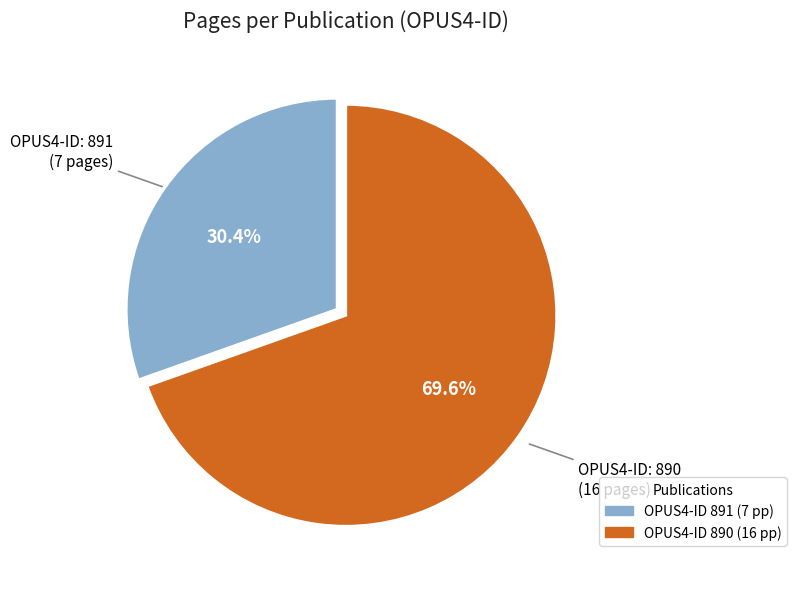

Is there a majority slice in this chart?

Yes